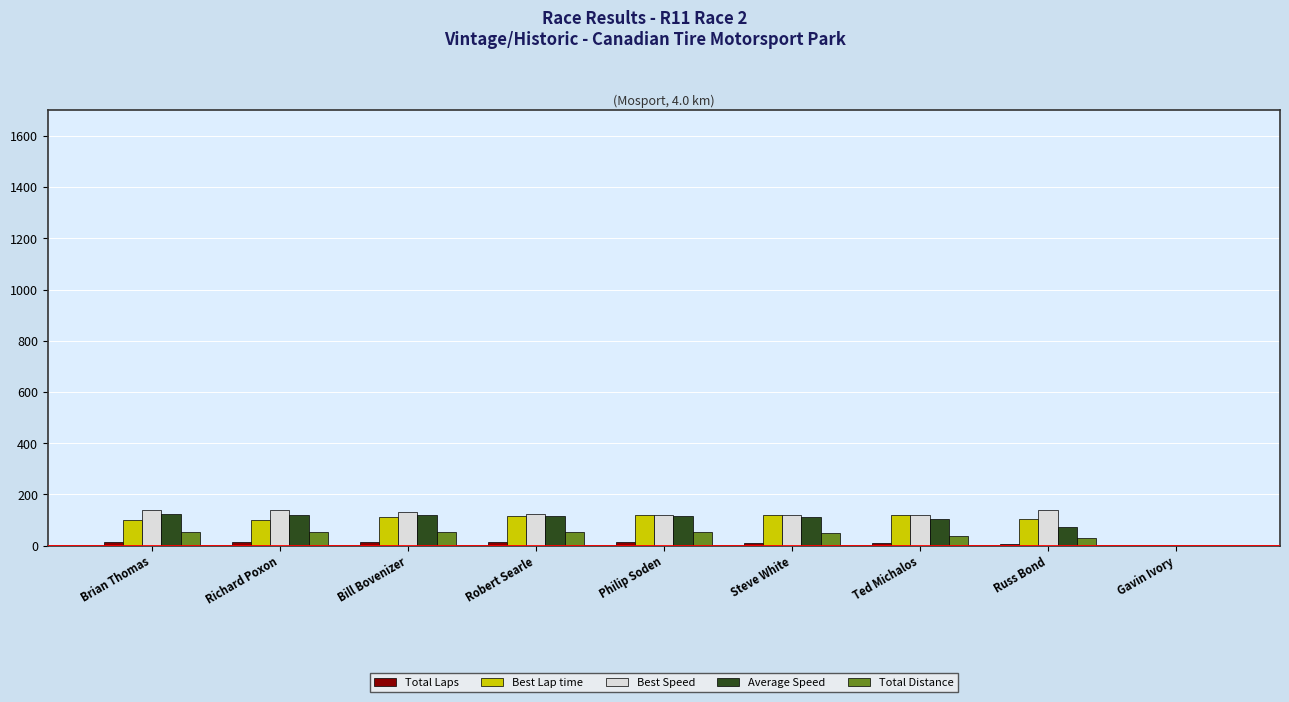

True or false: Best Lap time has a value of 119.7 at Steve White.

True